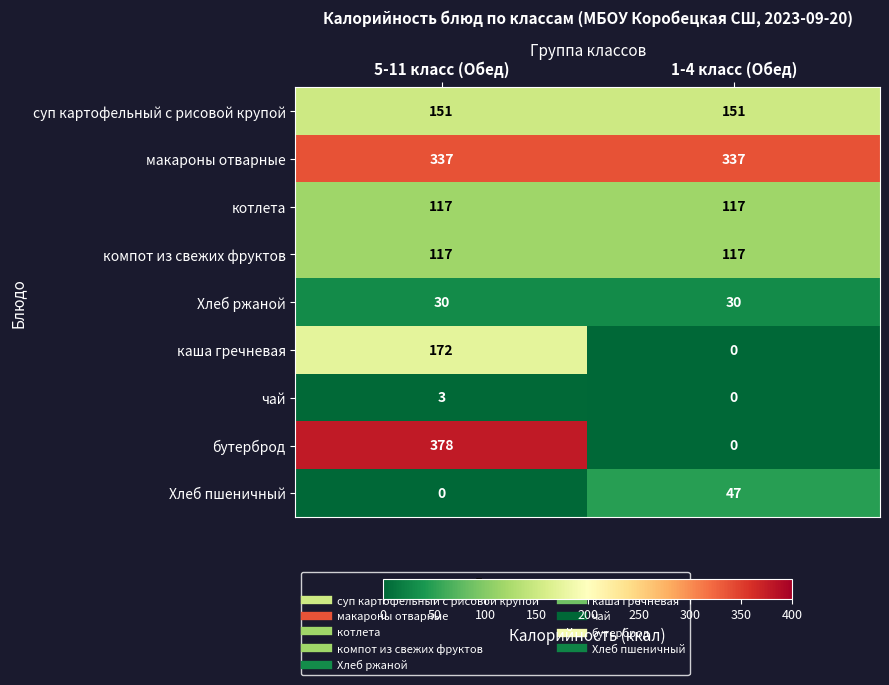

How many distinct data groups are displayed?

9